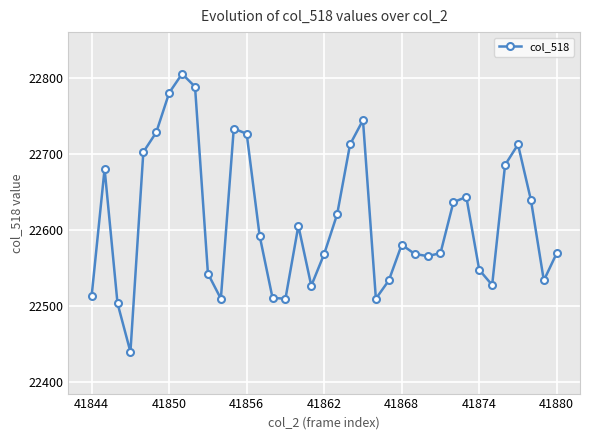

True or false: there are more than 0 points higher than both neighbors.

True